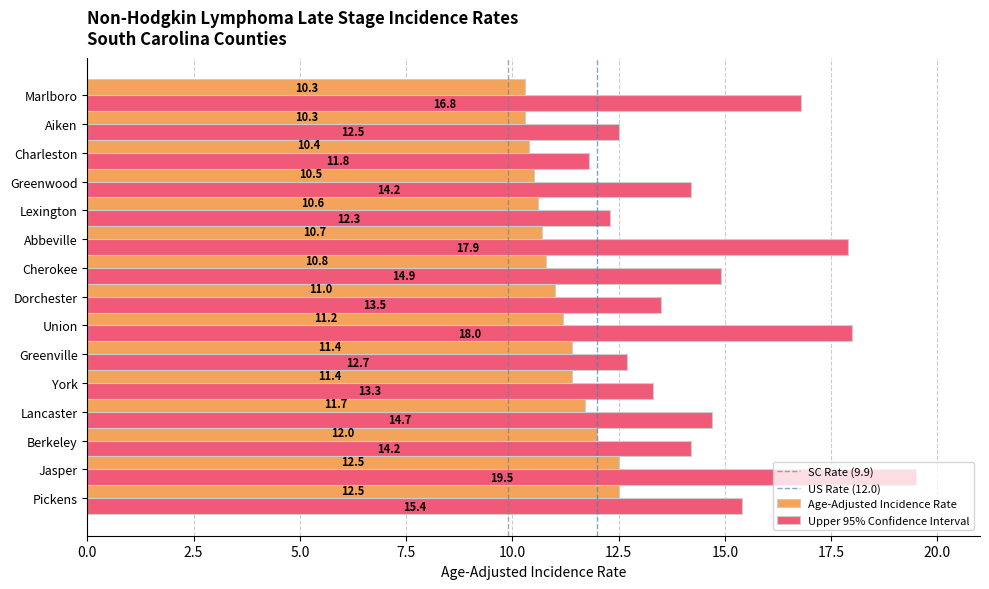

What is the spread (max minus min) of values at Dorchester?

2.5